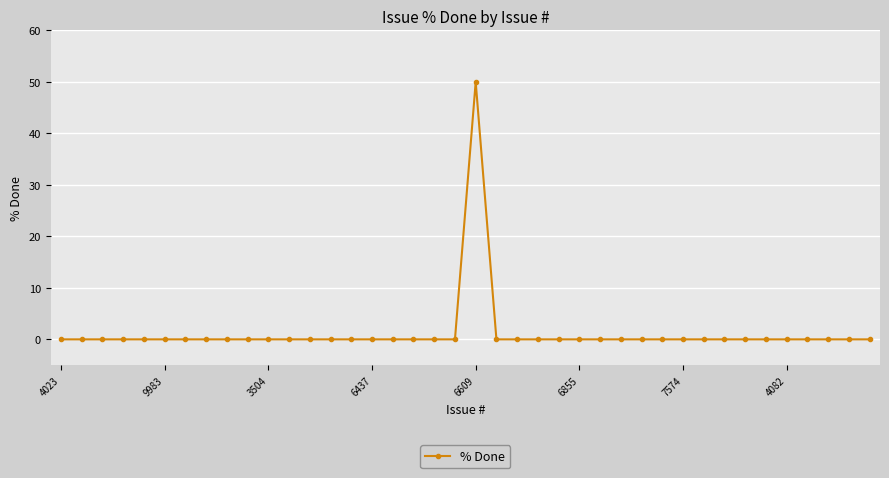

What is the greatest value displayed?

50